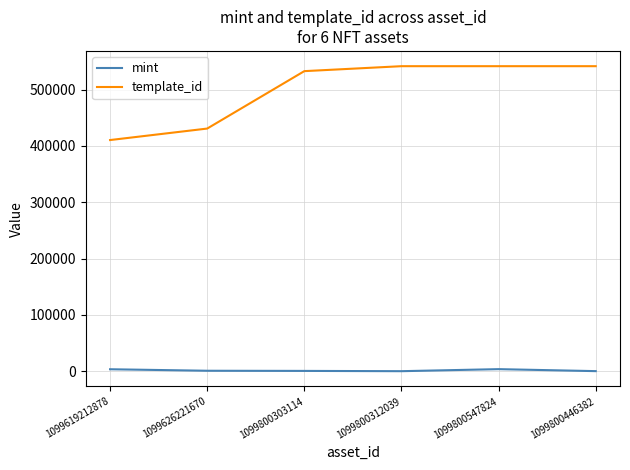

Which series has the largest range (max minus min)?

template_id